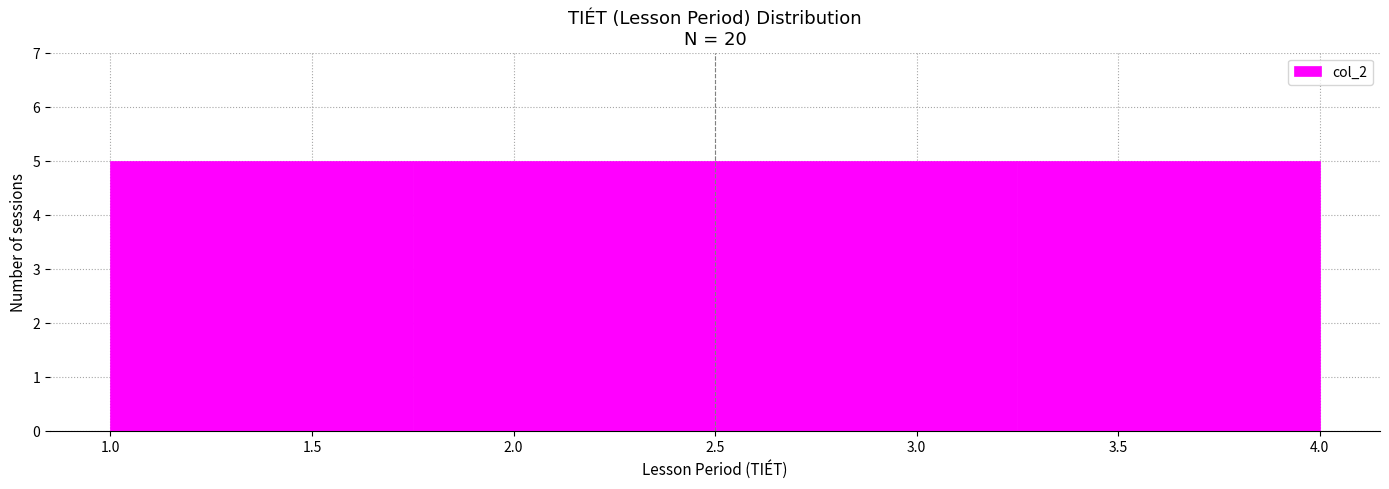

Reading left to right, list every bar in this chart as the range it spans on the x-axis followed by its height. The values are not printed on the chart, so give them approximately, as read against the axis.

1.00 to 1.75: 5
1.75 to 2.50: 5
2.50 to 3.25: 5
3.25 to 4.00: 5